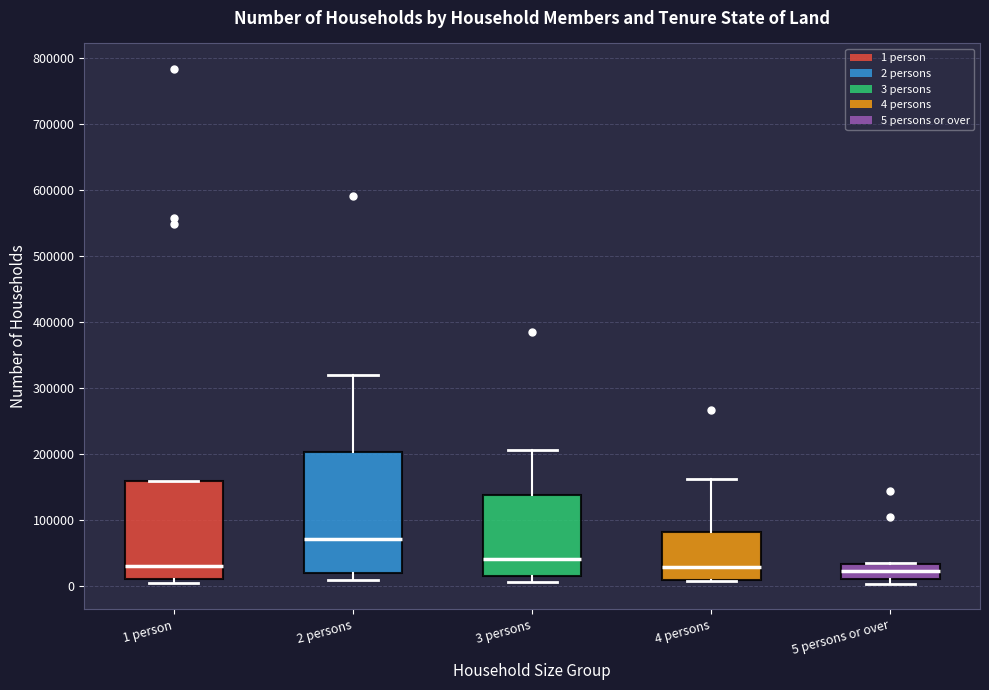

Reading left to right, read every box against the y-axis: the position of its median line, the range the box covers, and the ends of its whiskers. The values are not printed on the chart, so give them approximately, as read against the axis.

1 person: median 30000, box 10000 to 160000, whiskers 0 to 160000
2 persons: median 70000, box 20000 to 200000, whiskers 10000 to 320000
3 persons: median 40000, box 10000 to 140000, whiskers 10000 (just below the box's lower edge) to 210000
4 persons: median 30000, box 10000 to 80000, whiskers 10000 to 160000
5 persons or over: median 20000, box 10000 to 30000, whiskers 0 to 40000